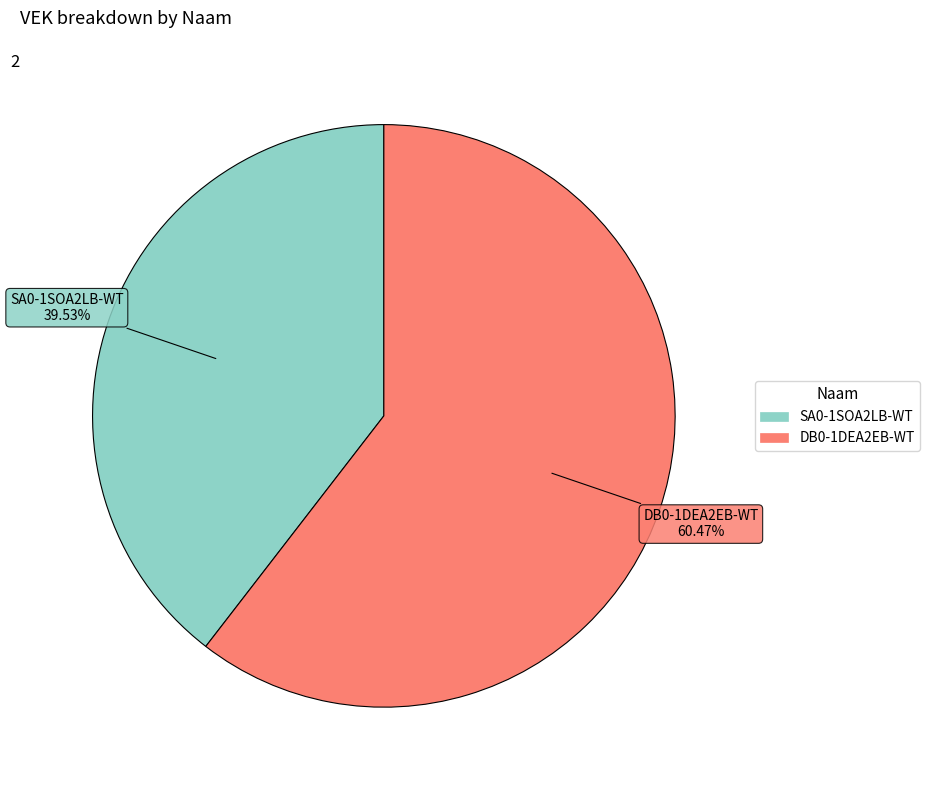

To the nearest percent, what is the difference between the largest and smallest slice percentages?

21%